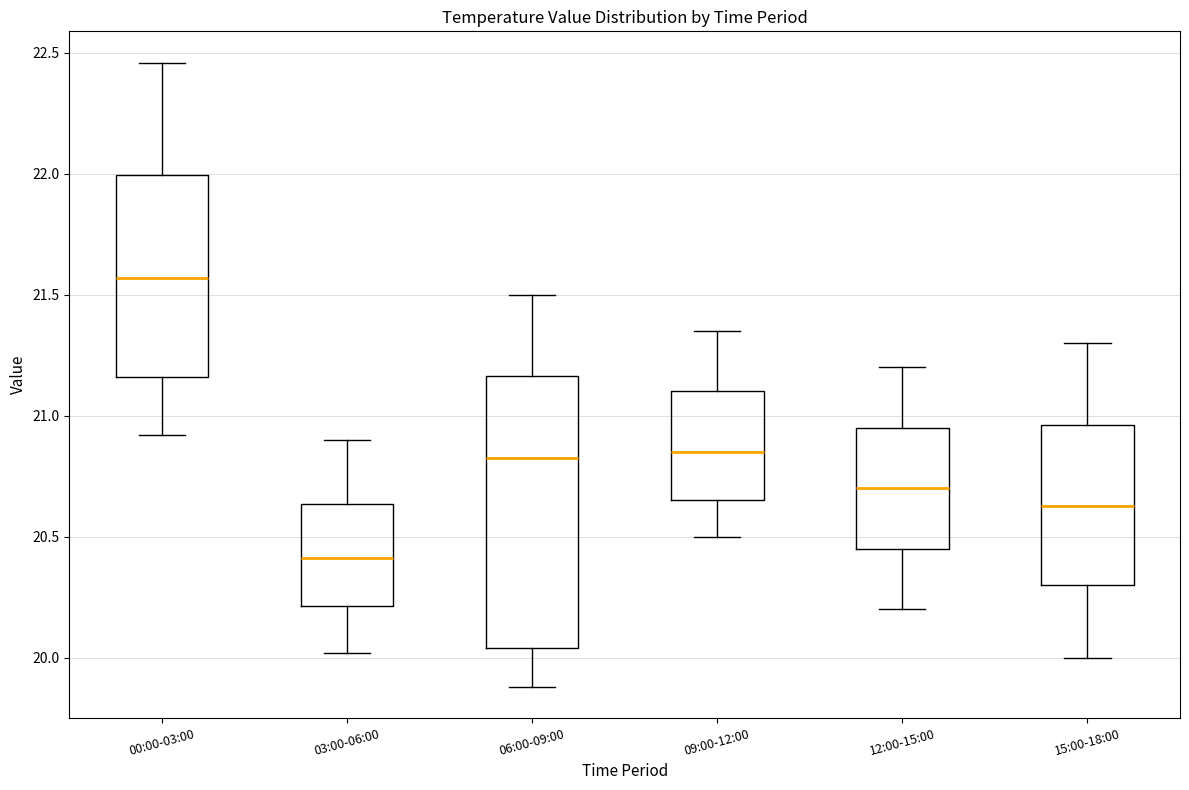

Reading left to right, transcribe this box plot: for each box, give where its median line is, the range the box spans, and where its two whiskers end, as read against the y-axis. The values are not printed on the chart, so give them approximately, as read against the axis.

00:00-03:00: median 21.55, box 21.15 to 22.00, whiskers 20.90 to 22.45
03:00-06:00: median 20.40, box 20.20 to 20.65, whiskers 20.00 to 20.90
06:00-09:00: median 20.85, box 20.05 to 21.15, whiskers 19.90 to 21.50
09:00-12:00: median 20.85, box 20.65 to 21.10, whiskers 20.50 to 21.35
12:00-15:00: median 20.70, box 20.45 to 20.95, whiskers 20.20 to 21.20
15:00-18:00: median 20.65, box 20.30 to 20.95, whiskers 20.00 to 21.30